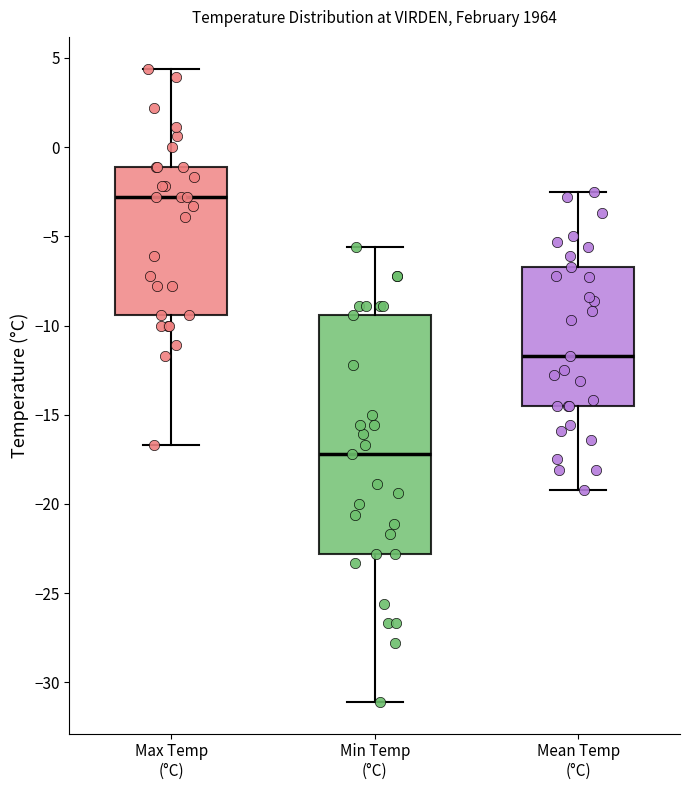

Where is the lower edge of the box for Min Temp (°C) on the y-axis? The values are not printed on the chart, so give them approximately, as read against the axis.

-23.0